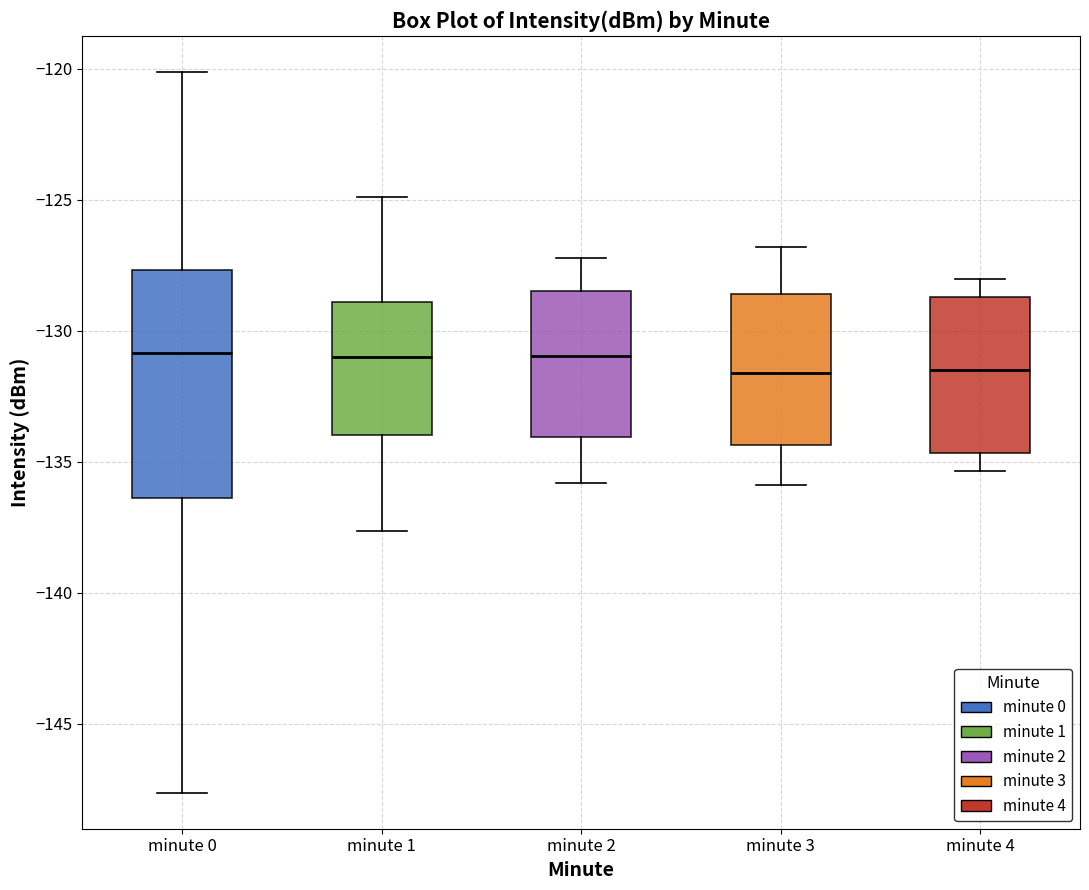

Which box is the tallest, from its lower edge to its upper edge?

minute 0